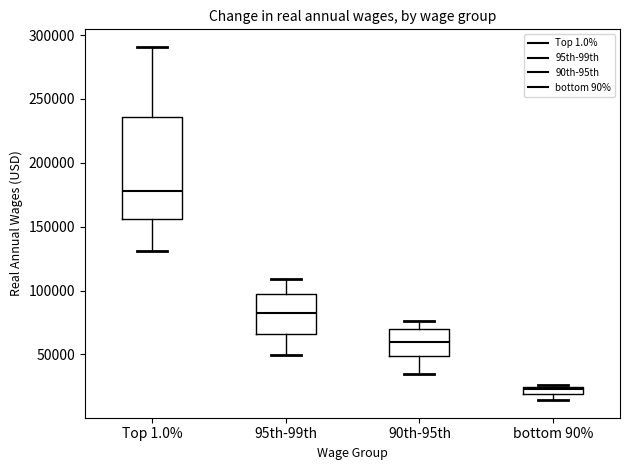

Where does the lower whisker of the box for 95th-99th end on the y-axis? The values are not printed on the chart, so give them approximately, as read against the axis.

50000